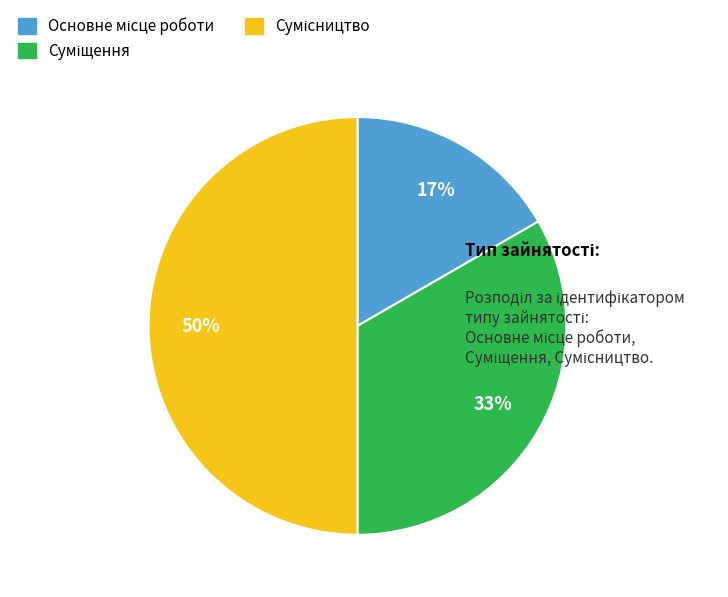

To the nearest percent, what is the average slice percentage?

33%